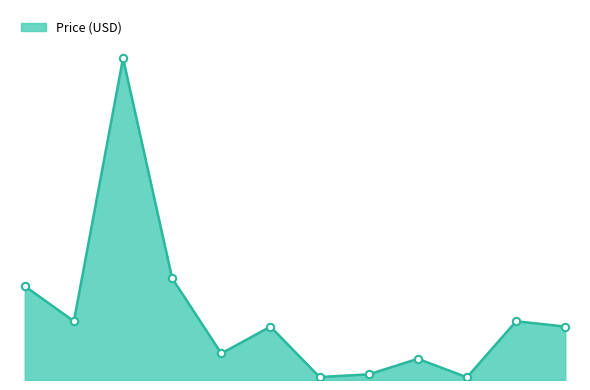

Approximately how many times larger is the value at ROB-09238 compared to COM-09061?

4.4